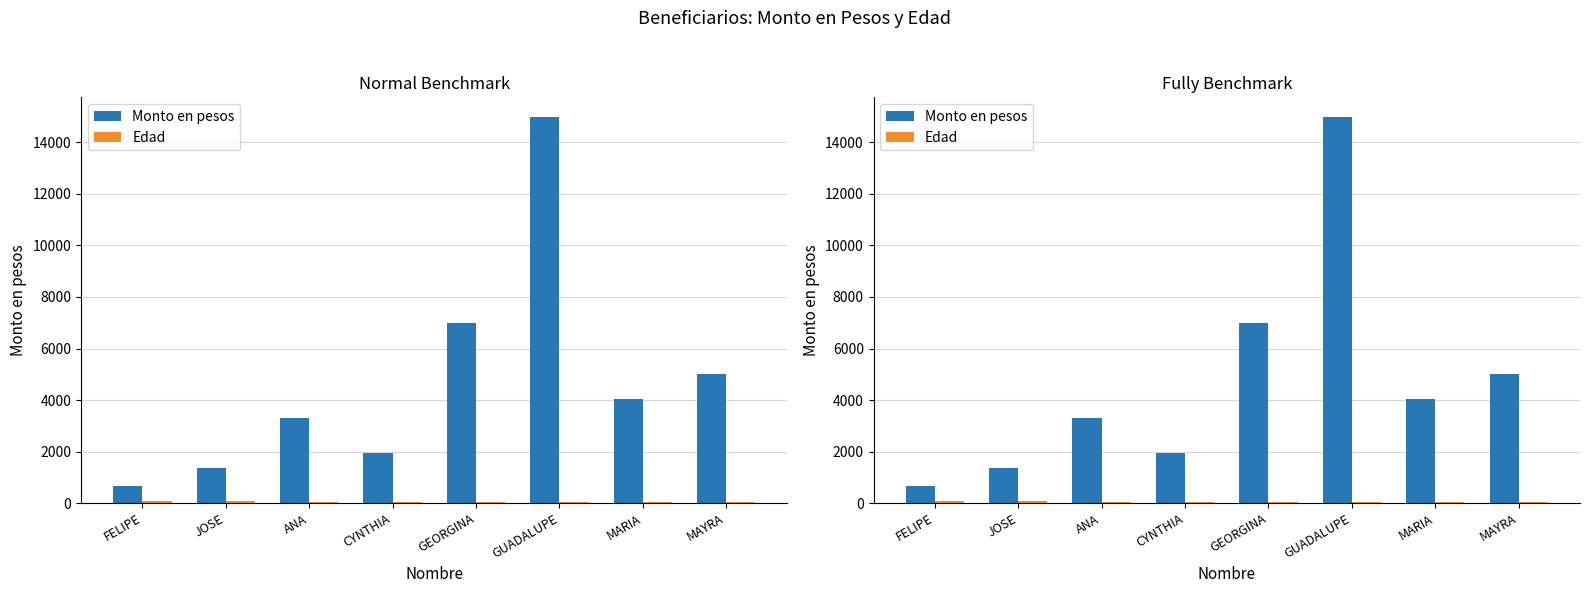

Rank the series at GEORGINA from highest to lowest value.

Monto en pesos, Edad